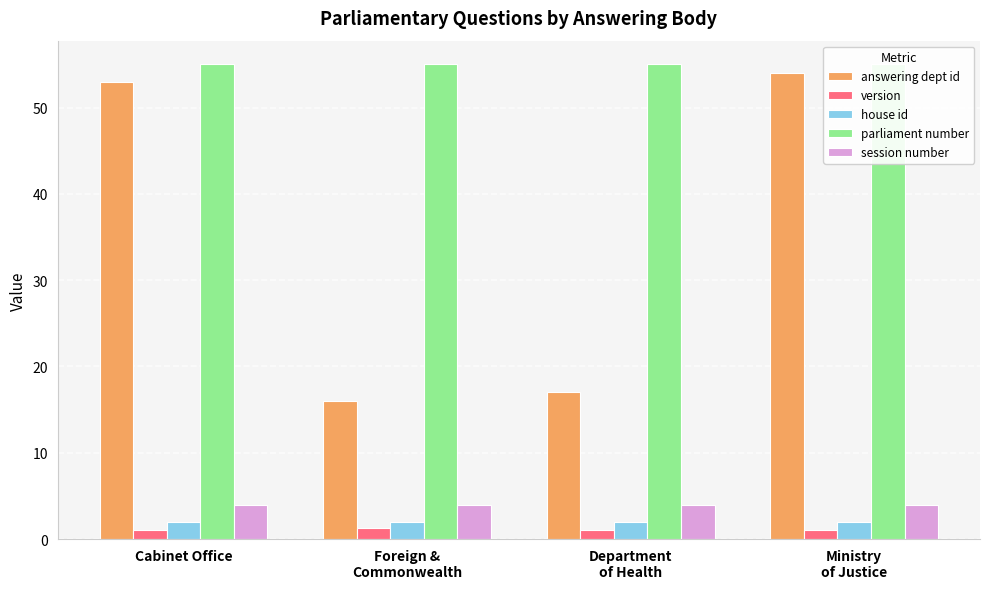

What position from the right is Foreign &
Commonwealth?

3